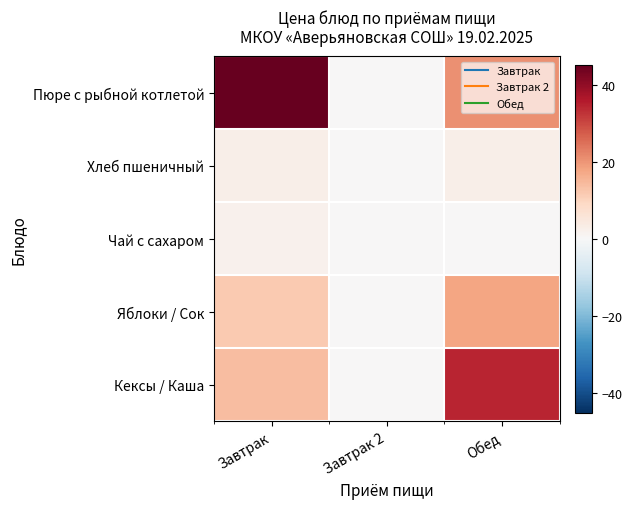

Reading left to right, extract all data points from this chart.

Пюре с рыбной котлетой: Завтрак=45.2	Завтрак 2=0.0	Обед=20.6
Хлеб пшеничный: Завтрак=2.6	Завтрак 2=0.0	Обед=2.6
Чай с сахаром: Завтрак=1.8	Завтрак 2=0.0	Обед=0.0
Яблоки / Сок: Завтрак=12.0	Завтрак 2=0.0	Обед=18.0
Кексы / Каша: Завтрак=14.0	Завтрак 2=0.0	Обед=34.4